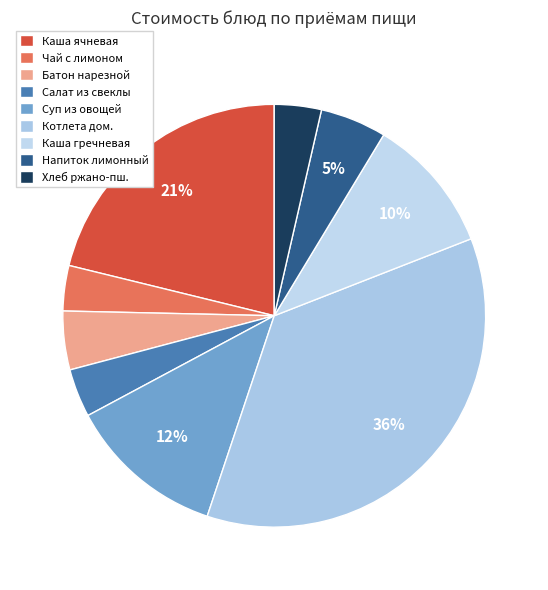

Rank the categories by value from highest to lowest.

Котлета домашняя с соусом, Каша вязкая молоч из ячневой крупы, Суп из овощей со сметаной курицей, Каша гречневая рассыпчатая, Напиток лимонный, Батон нарезной, Салат из свеклы отварной, Хлеб ржано-пшеничный, Чай с лимоном